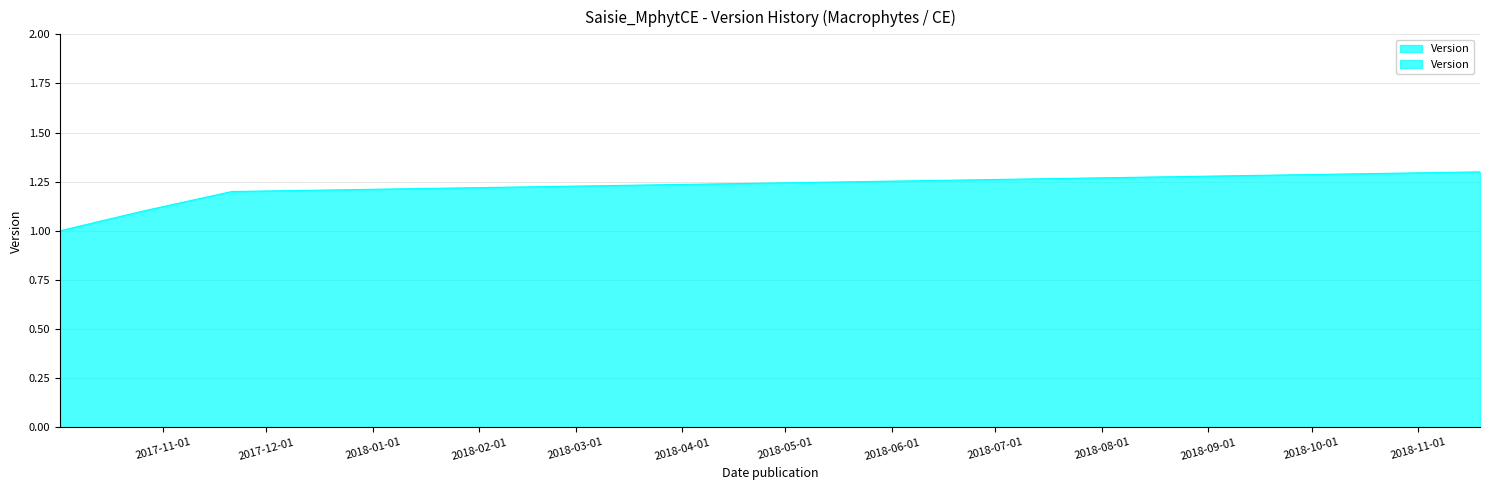

List the labels in order of value, largest first.

2018-11-19, 2017-11-21, 2017-10-26, 2017-10-02